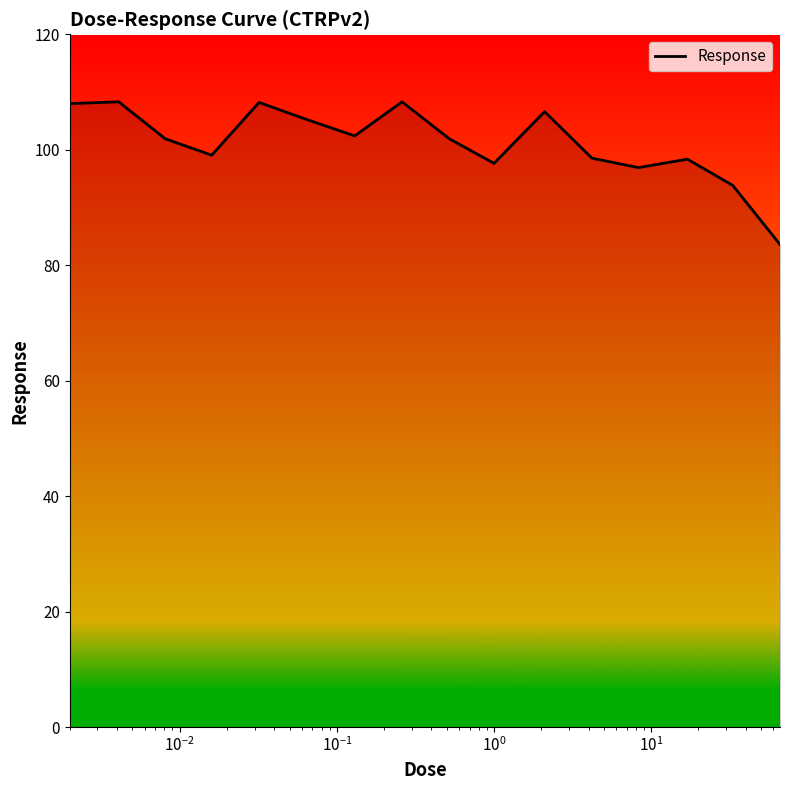

What is the difference between the maximum and minimum values?

24.7